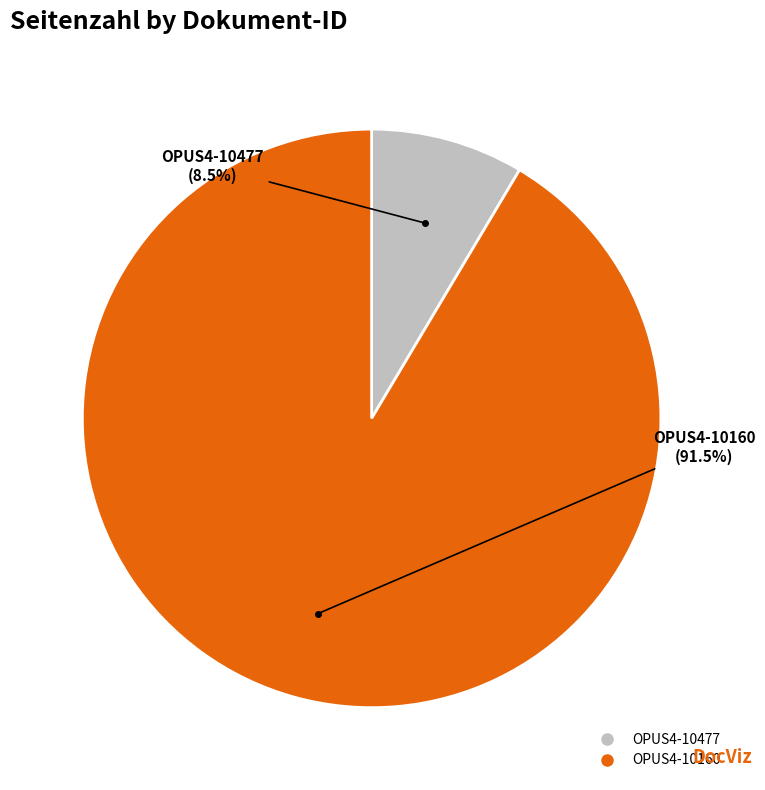

To the nearest percent, what is the difference between the OPUS4-10160 and OPUS4-10477 slice percentages?

83%